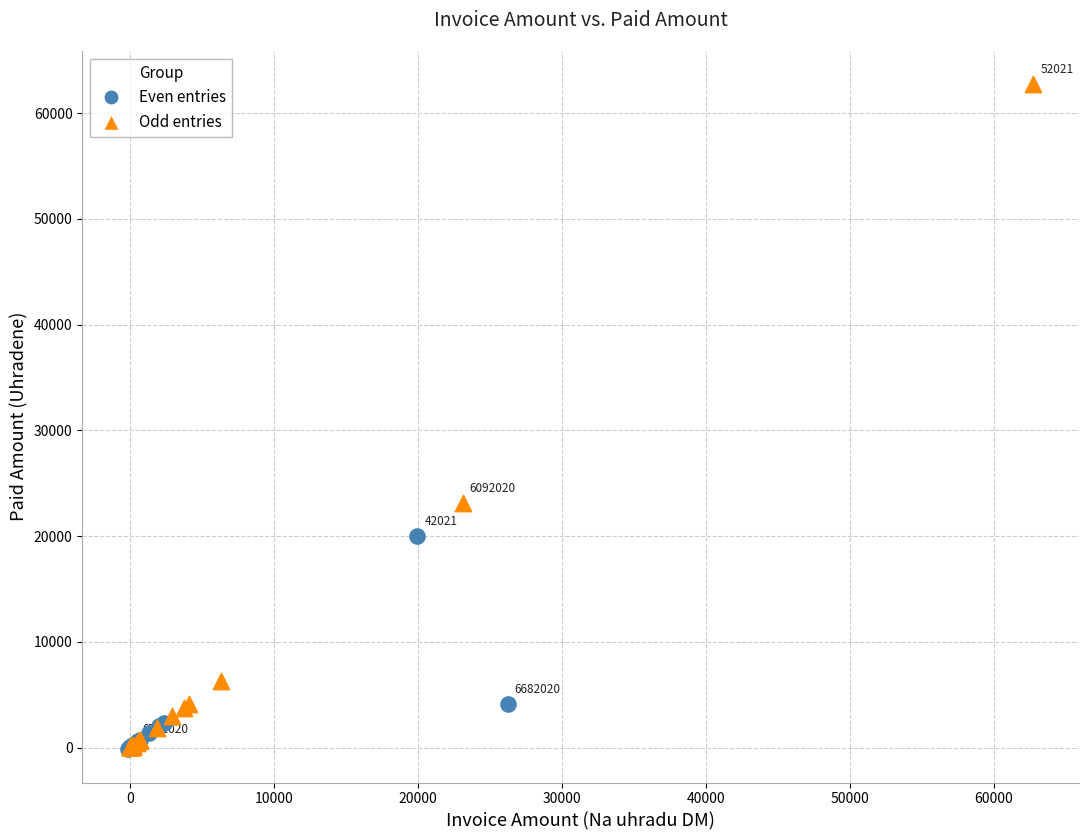

What are all the series names shown in the legend?

Even entries, Odd entries